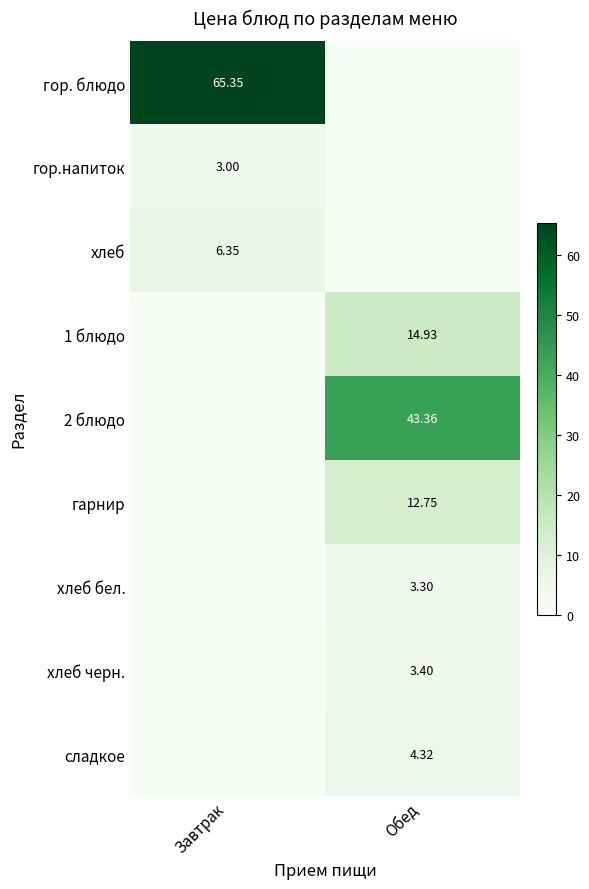

What is the total value across all series at Завтрак?

74.7